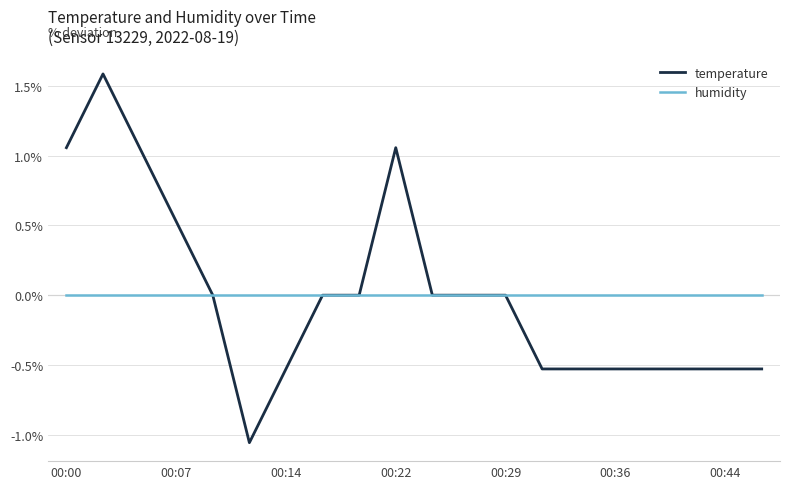

Which series has the widest spread of values?

temperature